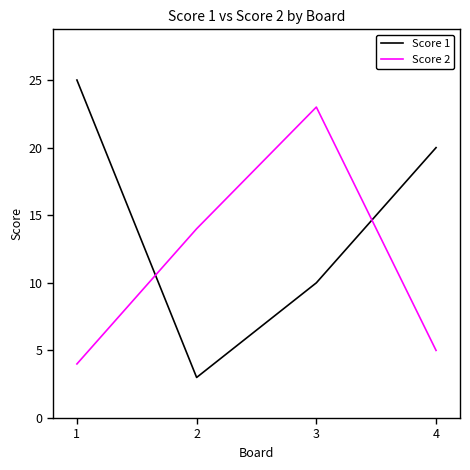

What is the average value of the Score 2 series?

12